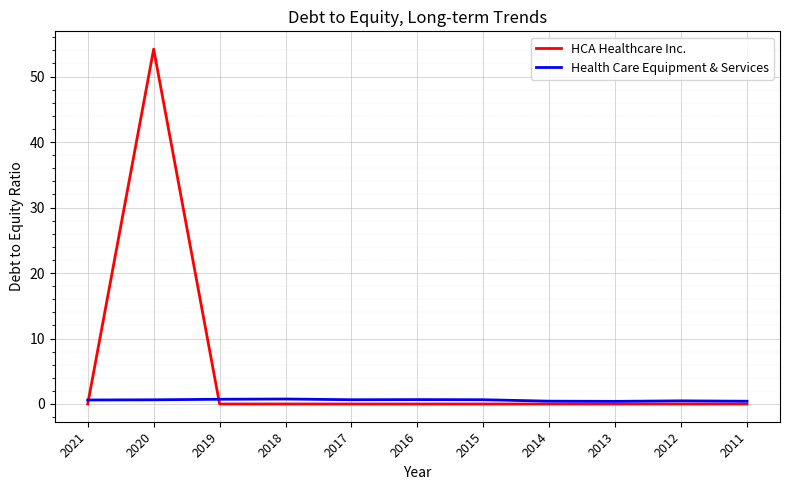

At which category is the sum across all series the highest?

2020